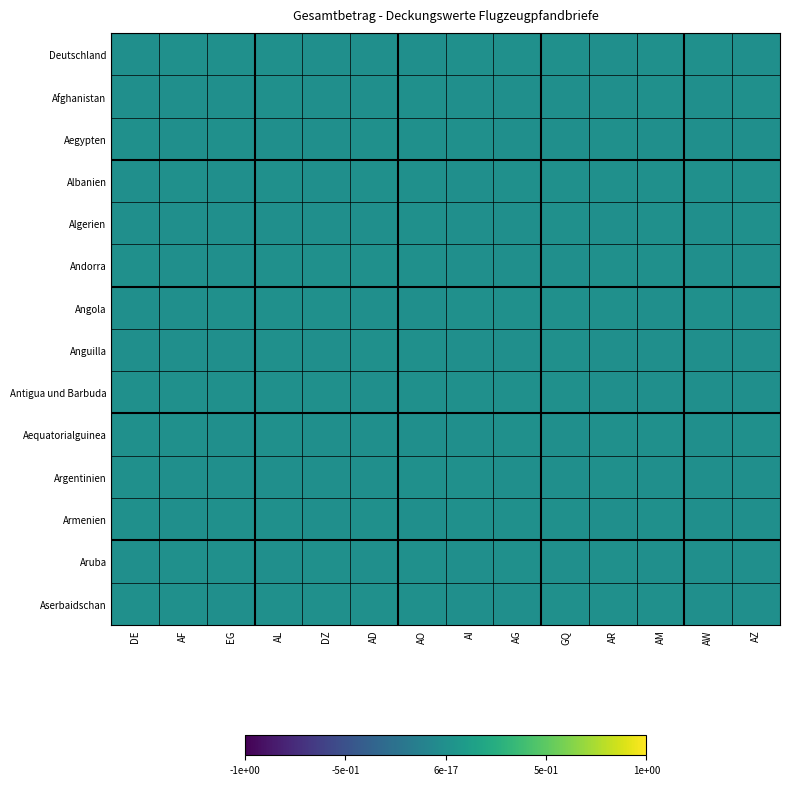

At how many categories does at least one series exceed 0?

14